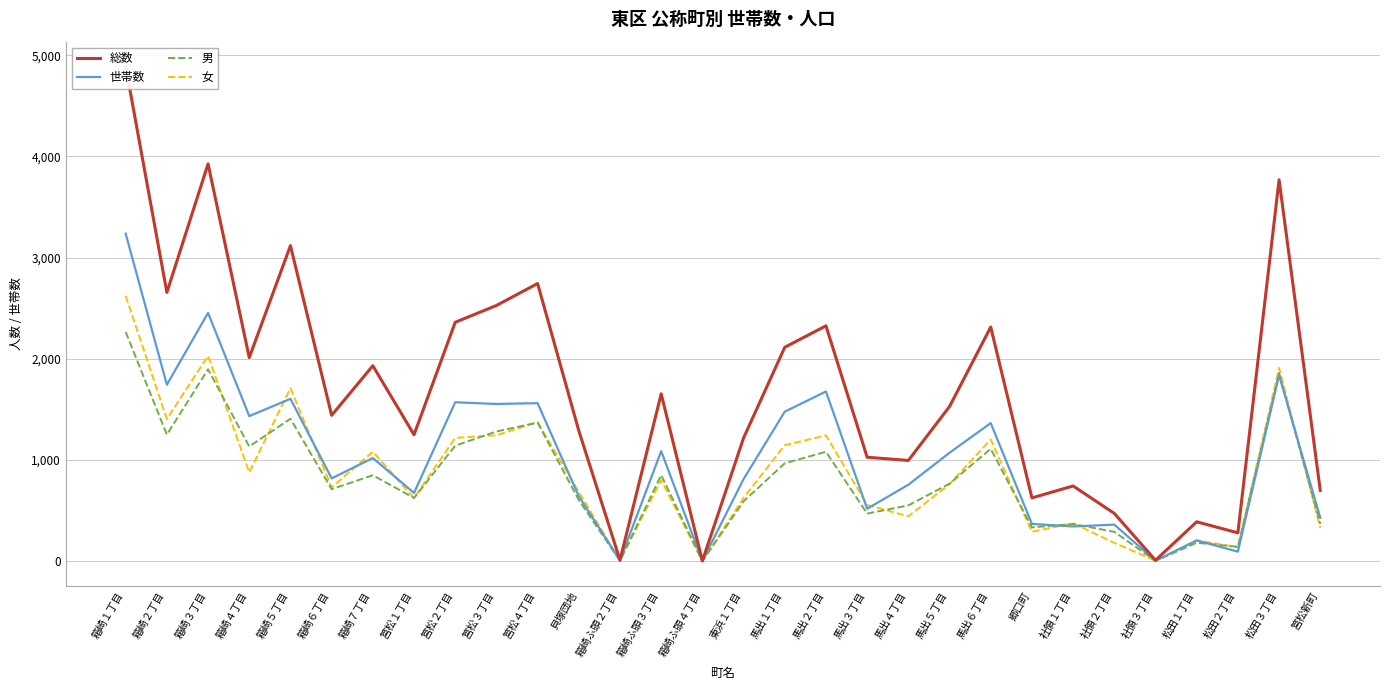

Rank the series at 箱崎４丁目 from highest to lowest value.

総数, 世帯数, 男, 女